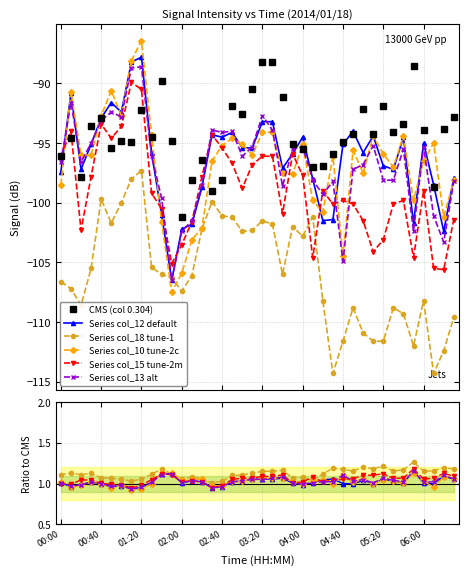

Between 00:10 and 03:10, which is larger?

03:10